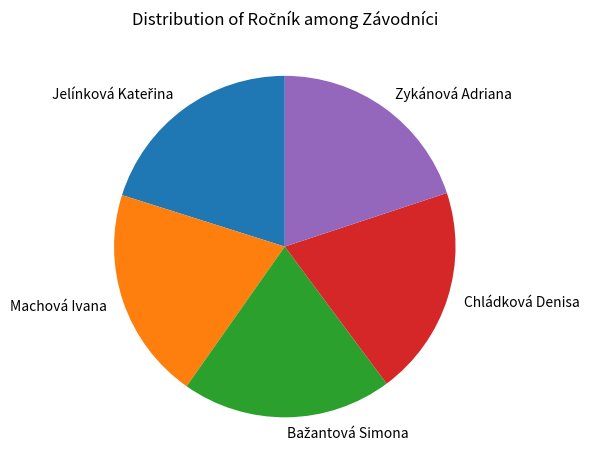

How many slices are in this pie chart?

5